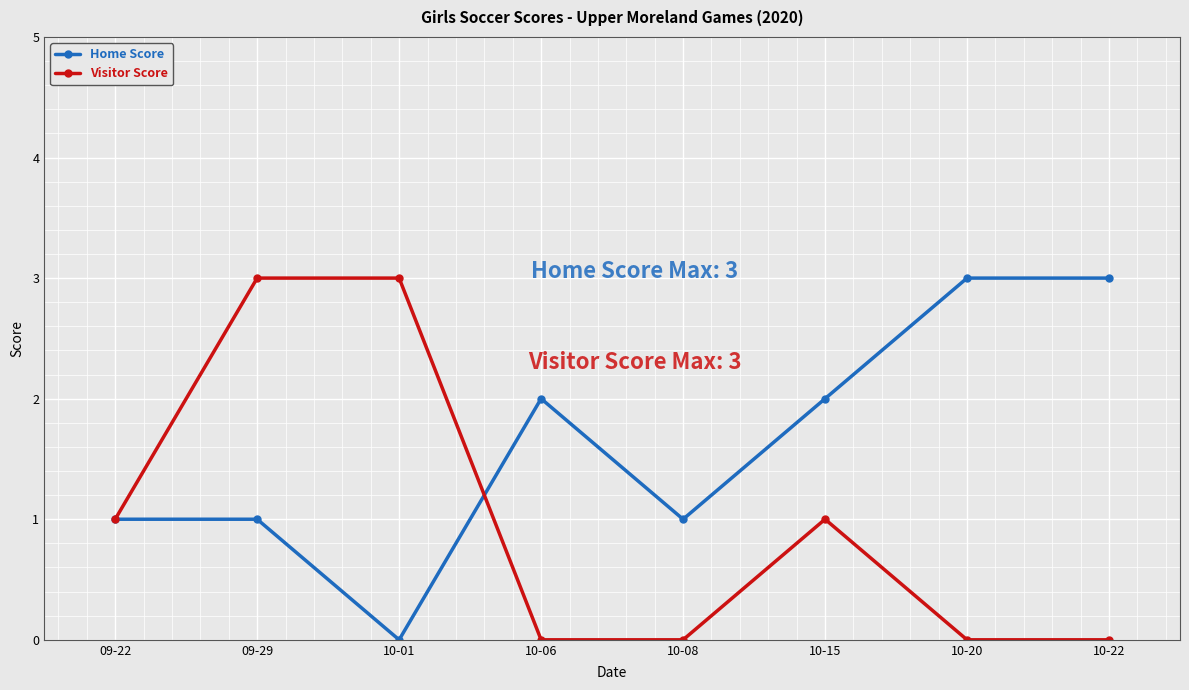

Reading left to right, list all the values displayed in this chart.

Home Score: 09-22=1	09-29=1	10-01=0	10-06=2	10-08=1	10-15=2	10-20=3	10-22=3
Visitor Score: 09-22=1	09-29=3	10-01=3	10-06=0	10-08=0	10-15=1	10-20=0	10-22=0